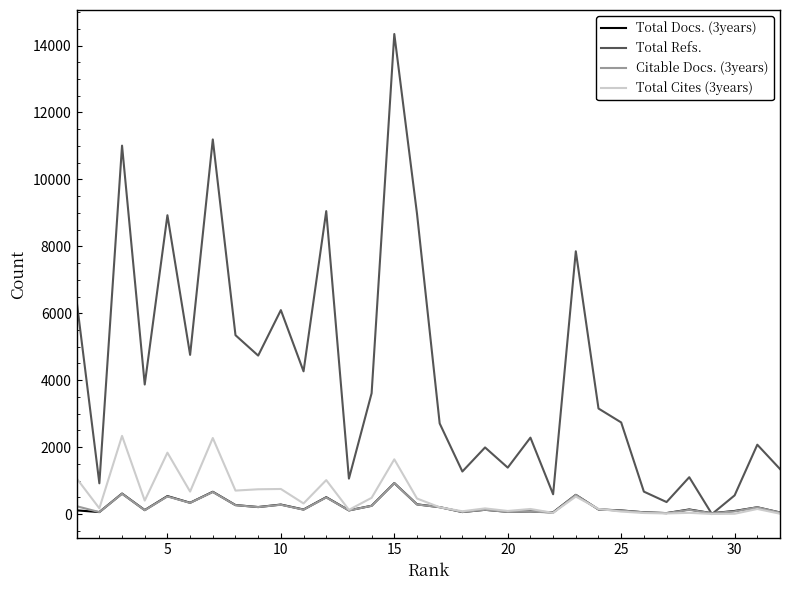

Which series has the widest spread of values?

Total Refs.